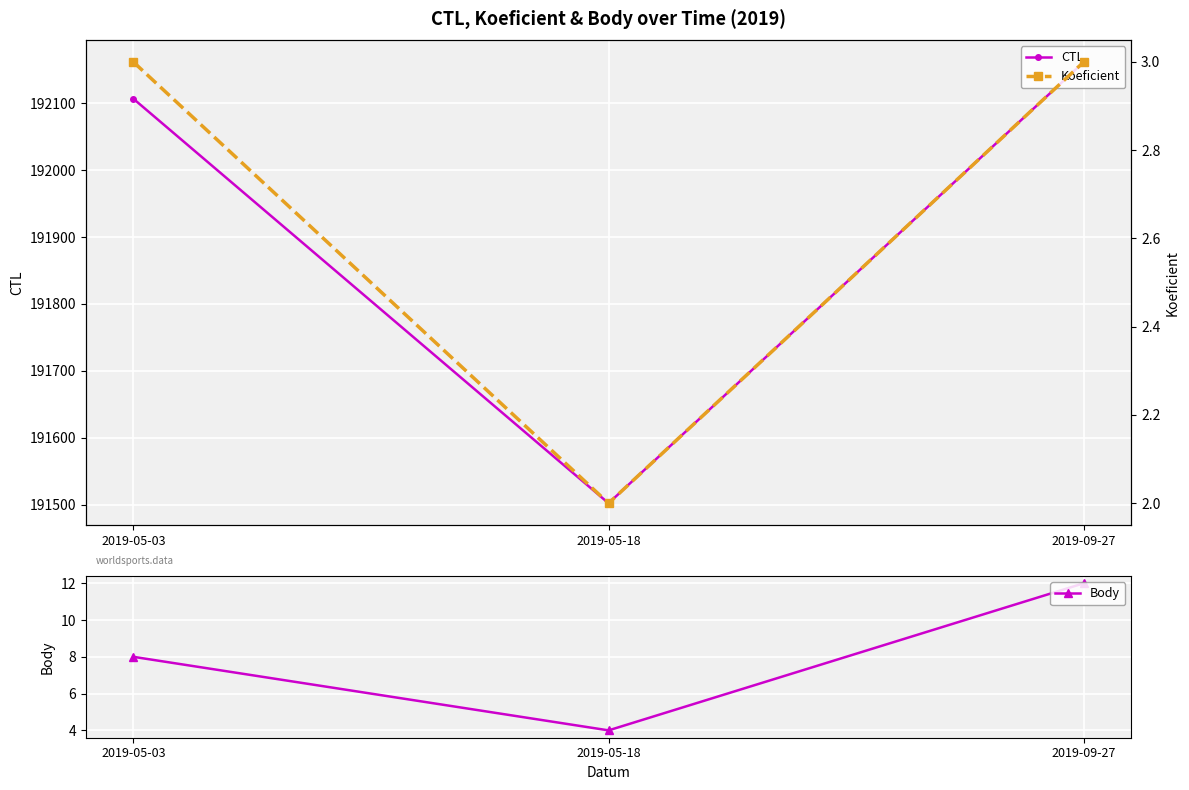

At which category is the sum across all series the highest?

2019-09-27